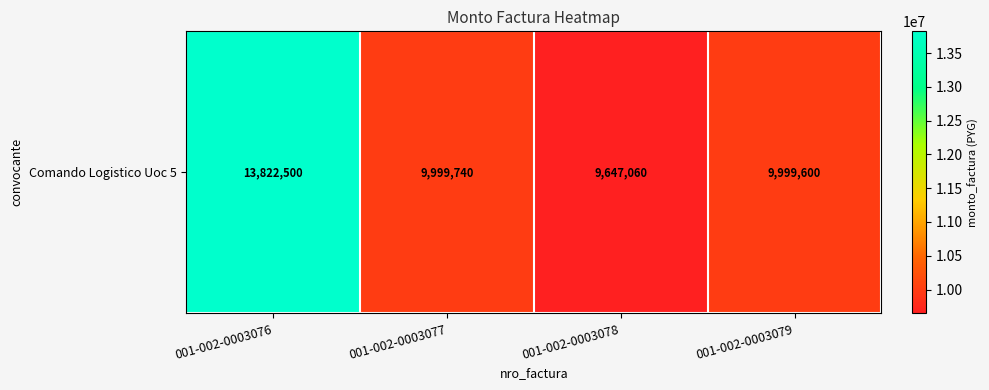

List the labels in order of value, smallest first.

001-002-0003078, 001-002-0003079, 001-002-0003077, 001-002-0003076